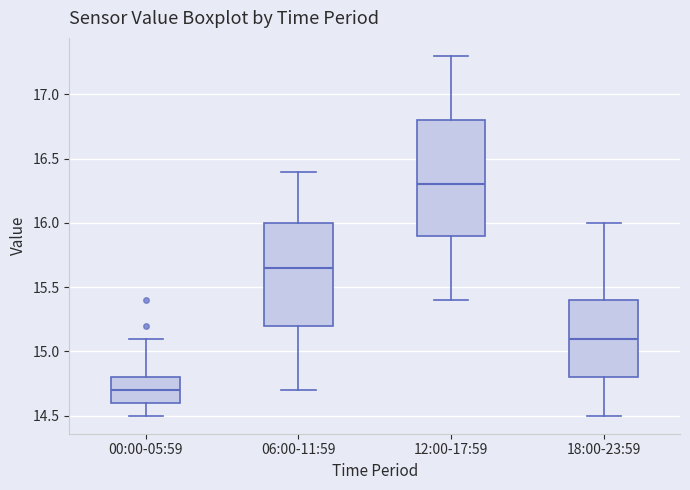

Reading left to right, transcribe this box plot: for each box, give where its median line is, the range the box spans, and where its two whiskers end, as read against the y-axis. The values are not printed on the chart, so give them approximately, as read against the axis.

00:00-05:59: median 14.70, box 14.60 to 14.80, whiskers 14.50 to 15.10
06:00-11:59: median 15.65, box 15.20 to 16.00, whiskers 14.70 to 16.40
12:00-17:59: median 16.30, box 15.90 to 16.80, whiskers 15.40 to 17.30
18:00-23:59: median 15.10, box 14.80 to 15.40, whiskers 14.50 to 16.00